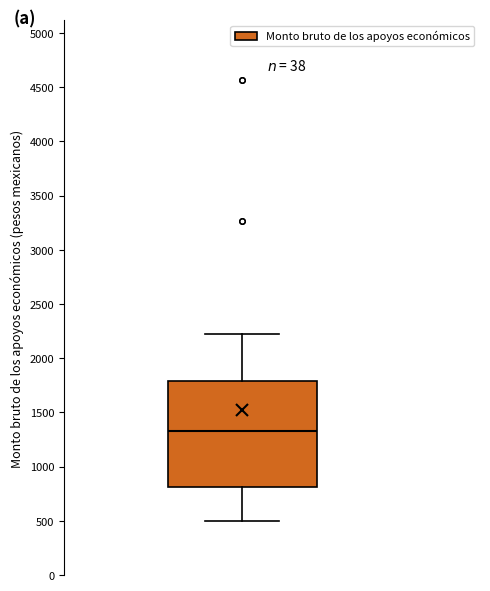

Read this box plot against the y-axis: the position of the median line, the range covered by the box, and the ends of both whiskers. The values are not printed on the chart, so give them approximately, as read against the axis.

median 1350, box 800 to 1800, whiskers 500 to 2200